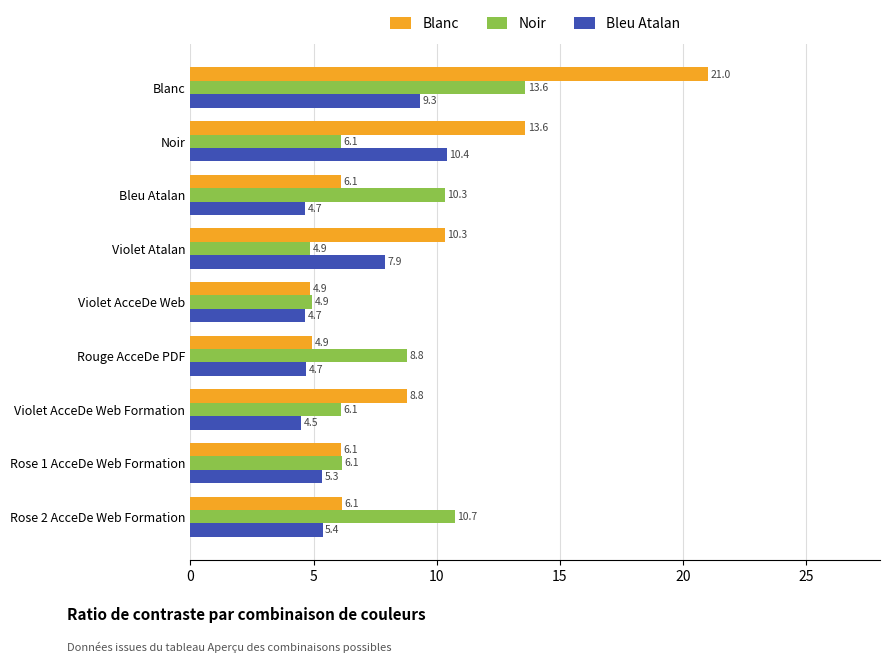

Between Blanc and Bleu Atalan, which series saw the biggest shift?

Blanc